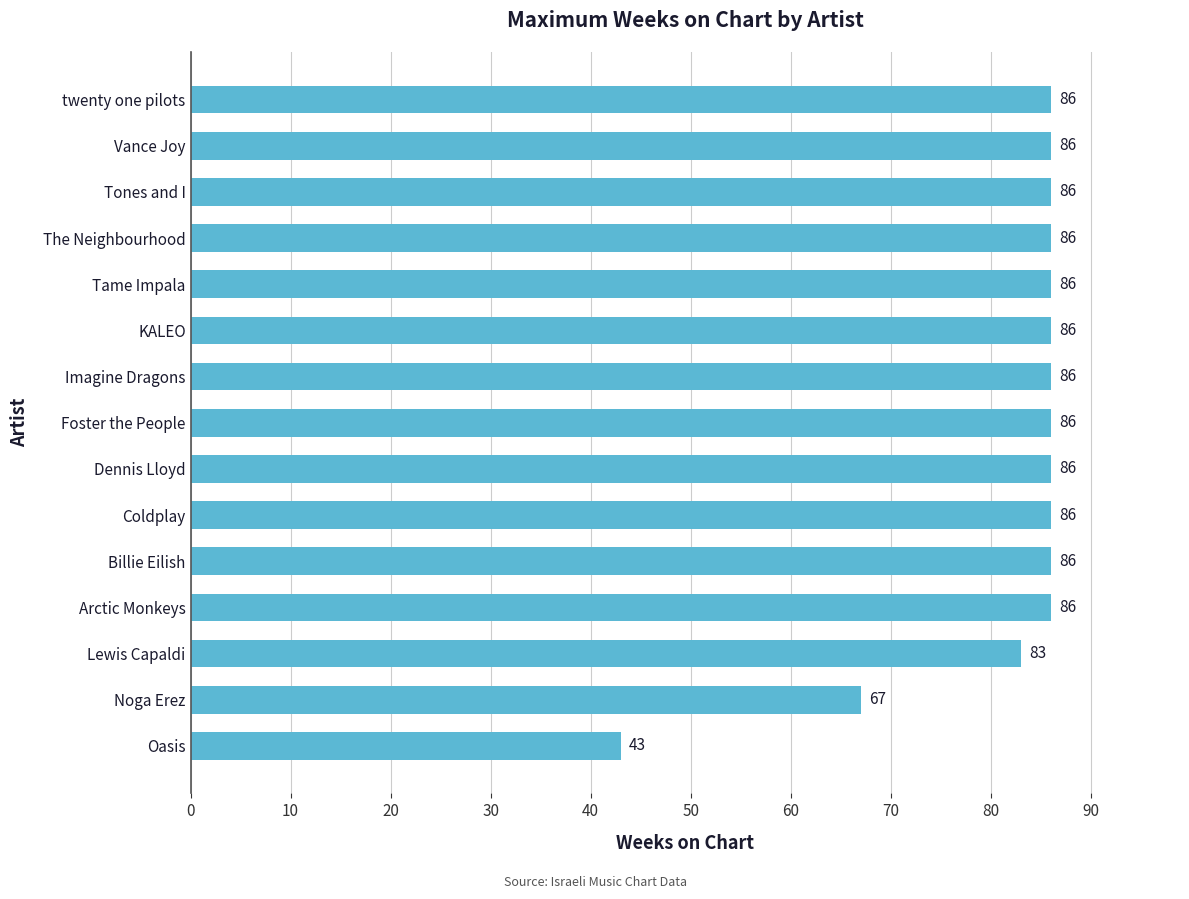

The value at Billie Eilish is 86. True or false?

True